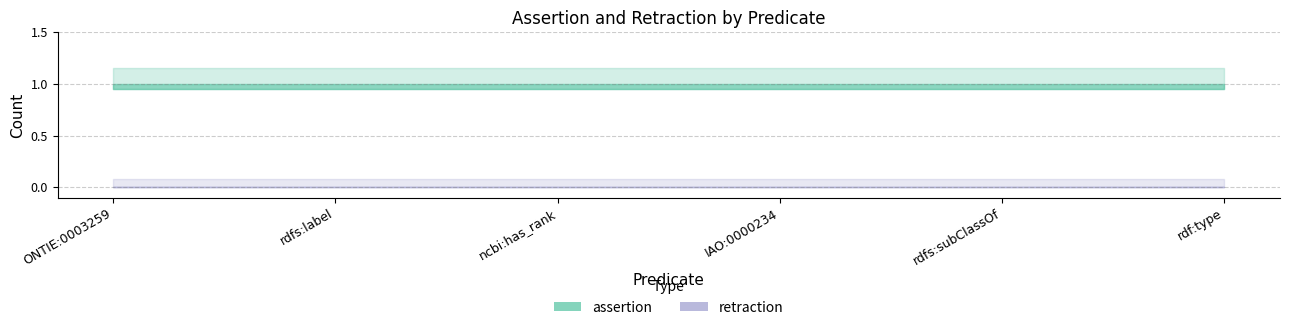

List the series in order of their peak value, highest first.

assertion, retraction